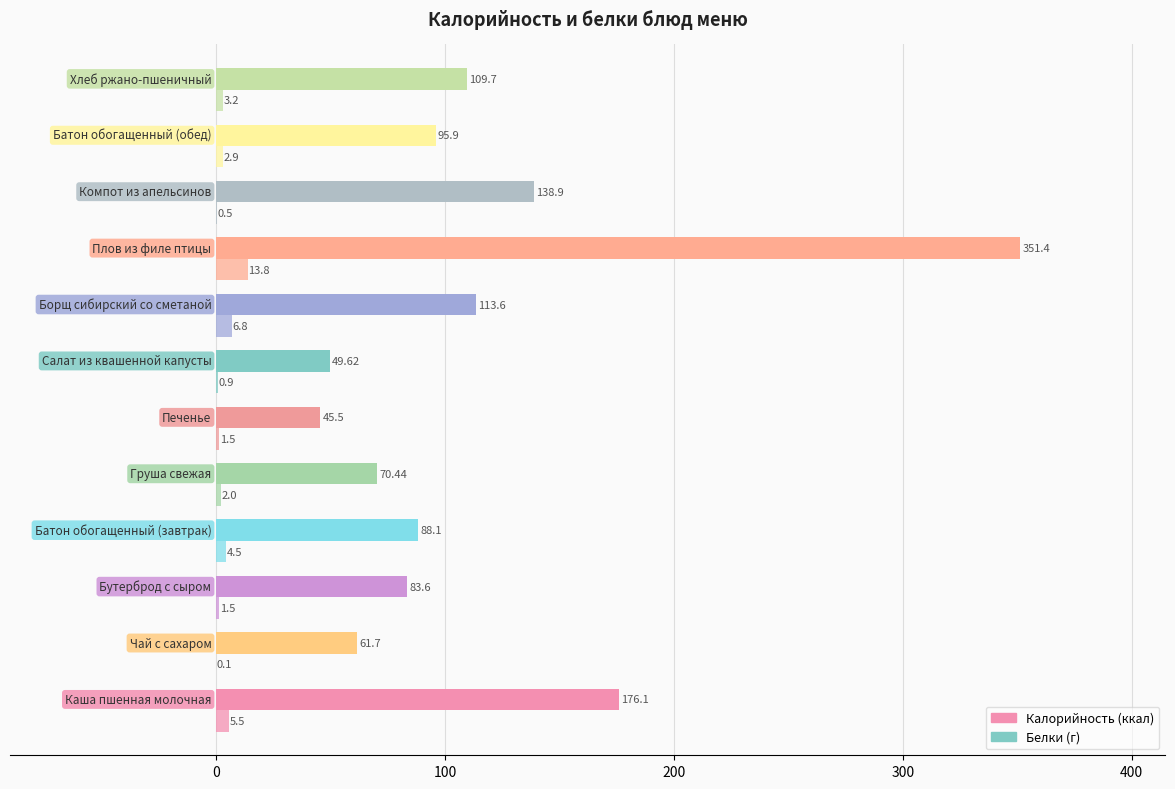

How many data points does each series have?

12